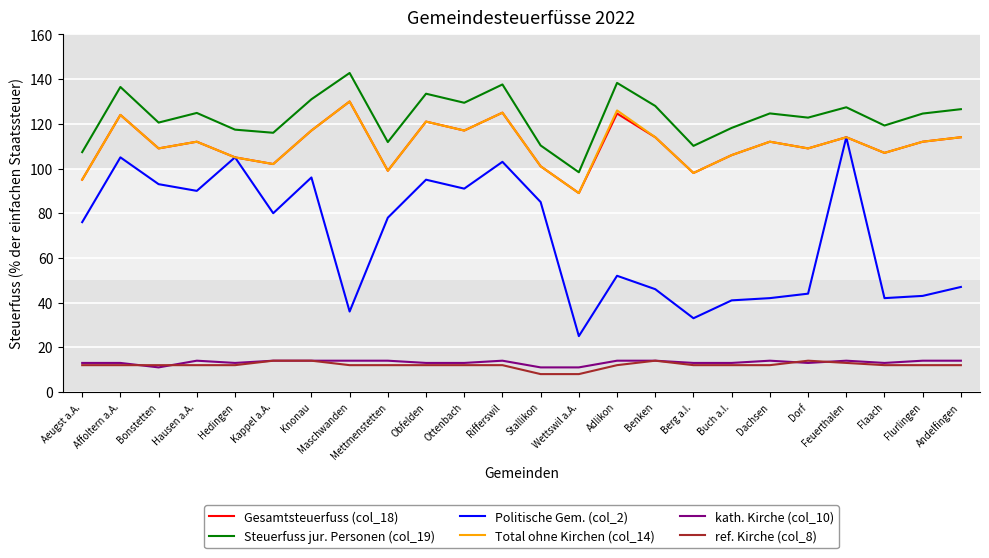

True or false: Gesamtsteuerfuss (col_18) and Steuerfuss jur. Personen (col_19) cross at least once.

False